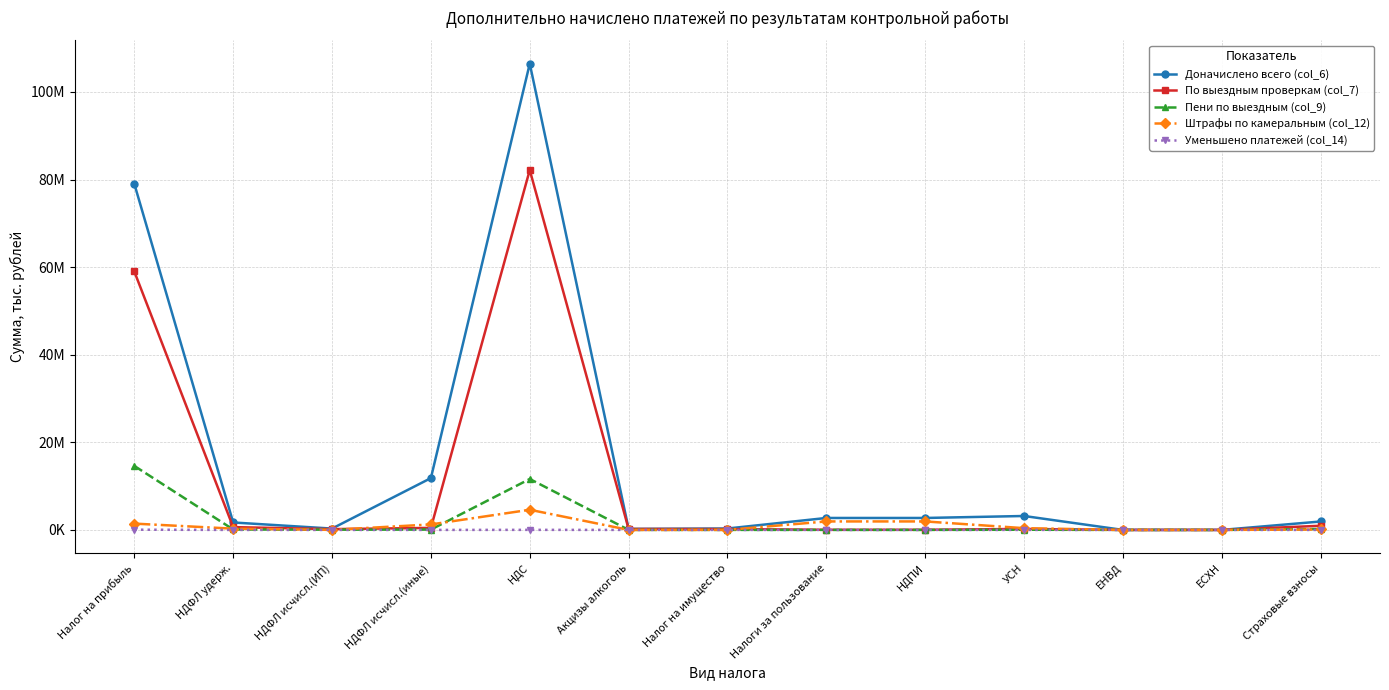

Reading left to right, list all the values displayed in this chart.

Доначислено всего (col_6): 79022922	1700715	305455	11830711	106440624	228964	322847	2728277	2728273	3180626	0	1083	1923054
По выездным проверкам (col_7): 59005560	639921	179785	462489	82158472	219727	200899	32615	32615	228234	0	0	946217
Пени по выездным (col_9): 14615003	104382	55151	77312	11625351	6872	6150	3261	3262	44624	0	0	206396
Штрафы по камеральным (col_12): 1439747	286892	9713	1251297	4603255	2365	14376	1937193	1937192	400427	0	149	95946
Уменьшено платежей (col_14): 51853	0	0	0	15082	0	0	0	0	922	0	0	0